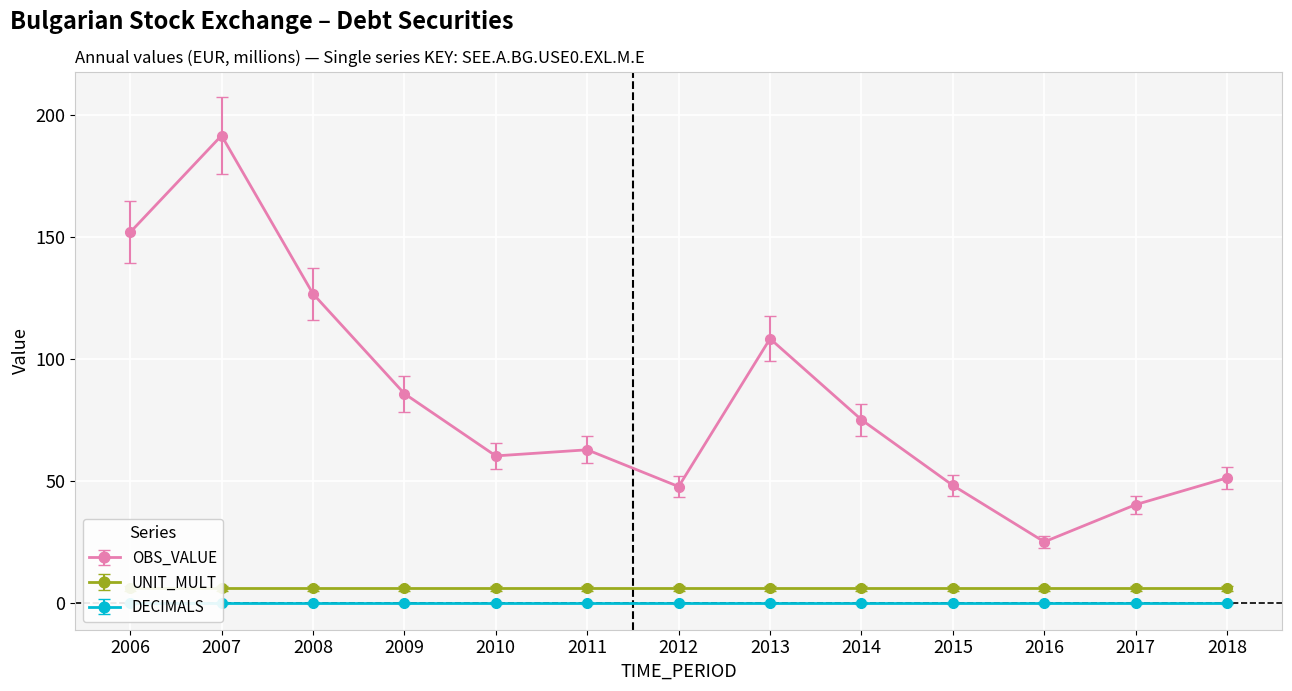

True or false: UNIT_MULT and OBS_VALUE intersect in this chart.

False